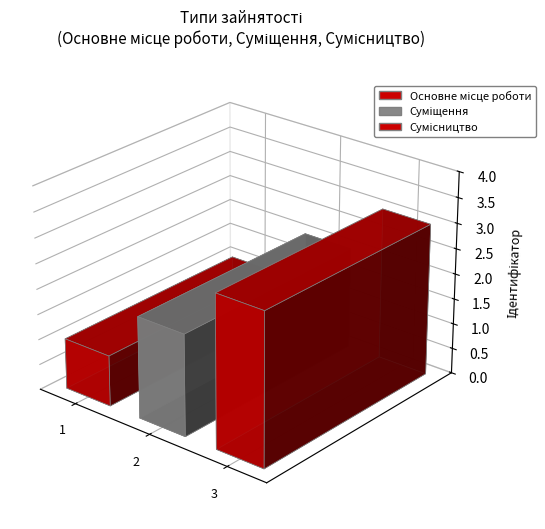

At which category does the chart reach its minimum across all series?

Основне місце роботи